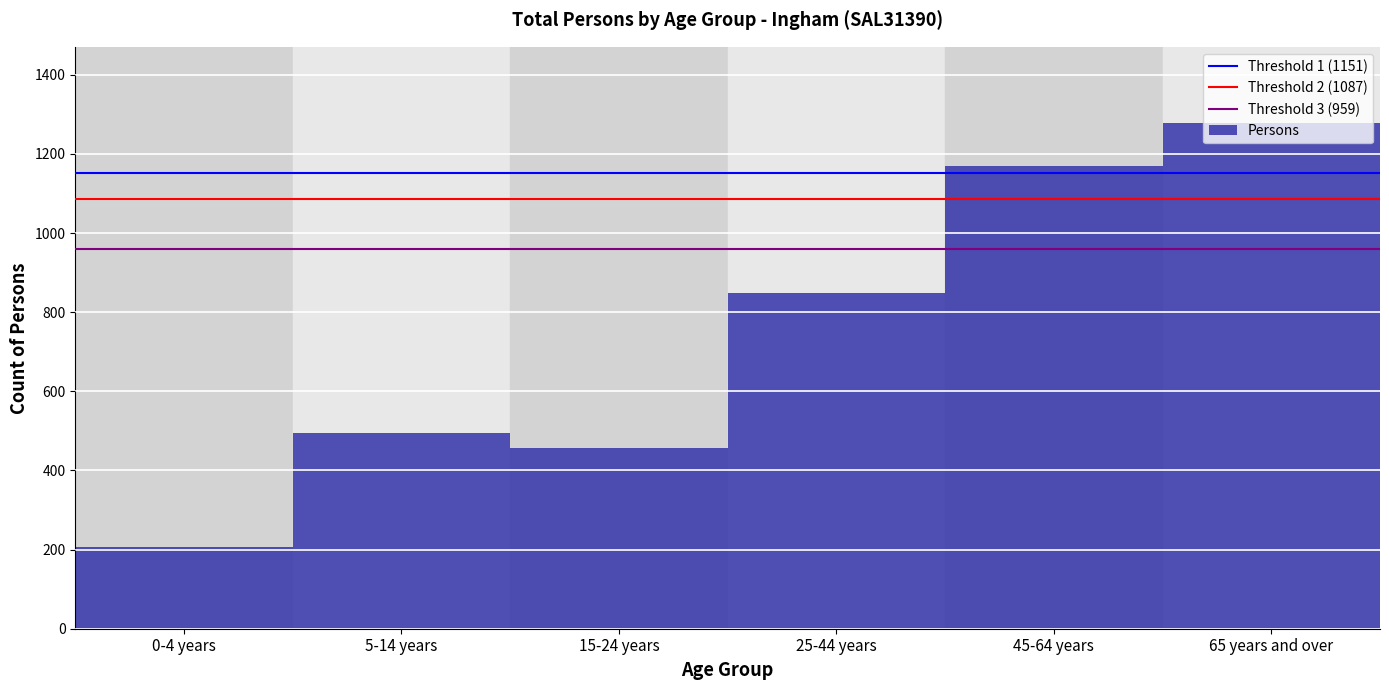

Between 15-24 years and 25-44 years, which is larger?

25-44 years